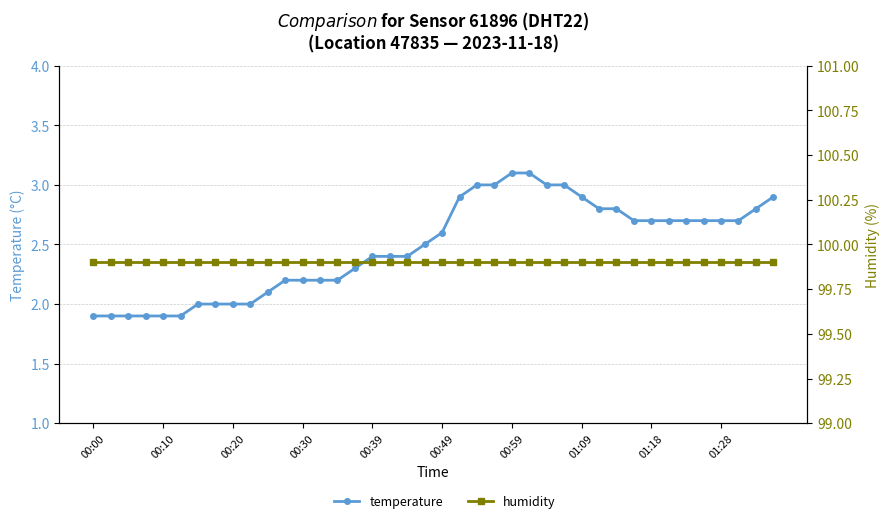

Rank the series by their maximum value, from highest to lowest.

humidity, temperature